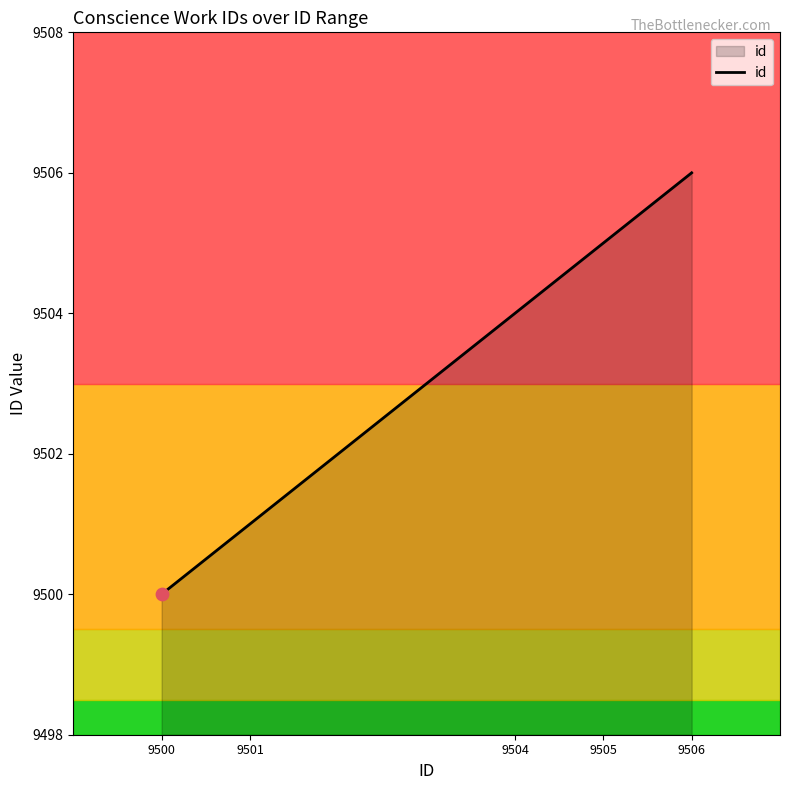

What is the change in value from 9504 to 9505?

+1